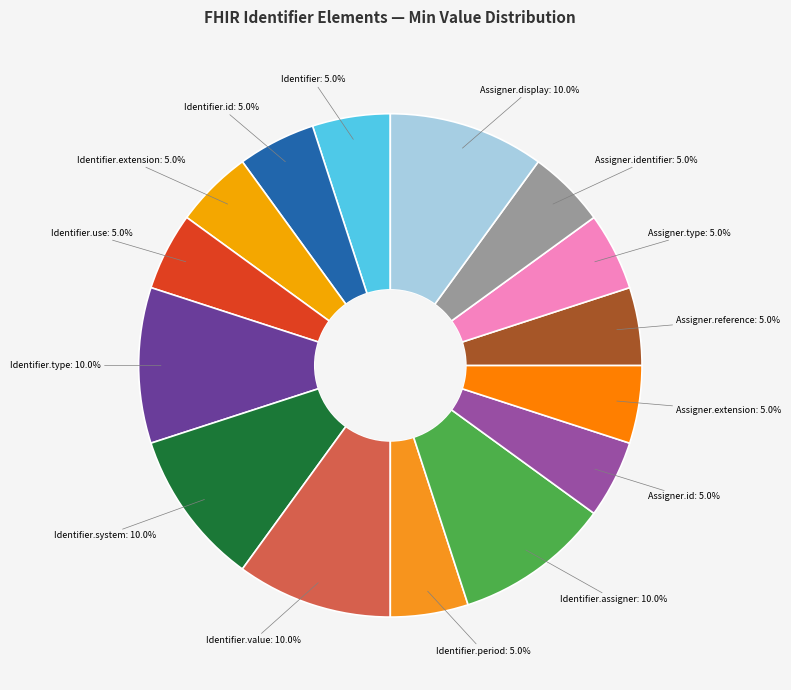

Is there any slice that represents more than half of the pie?

No